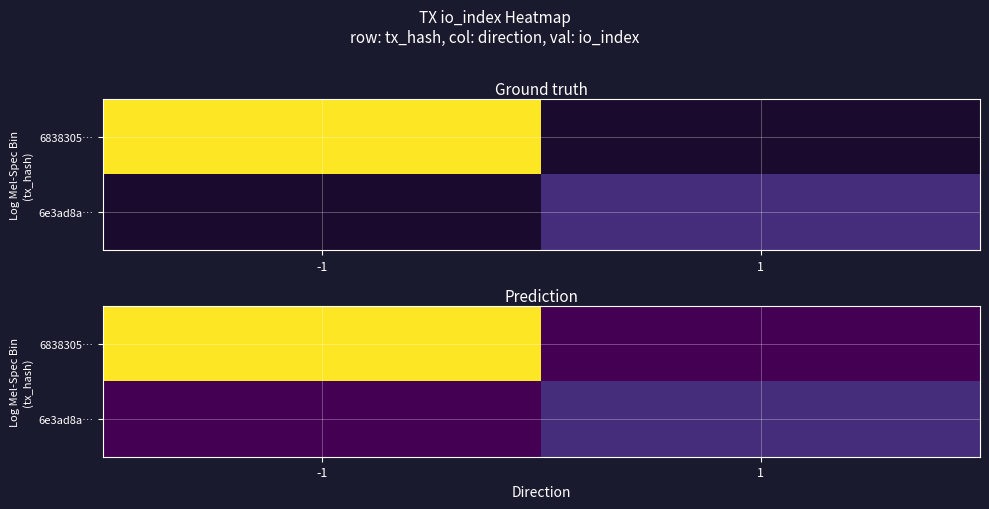

Is it true that 6838305… equals 237 at -1?

True